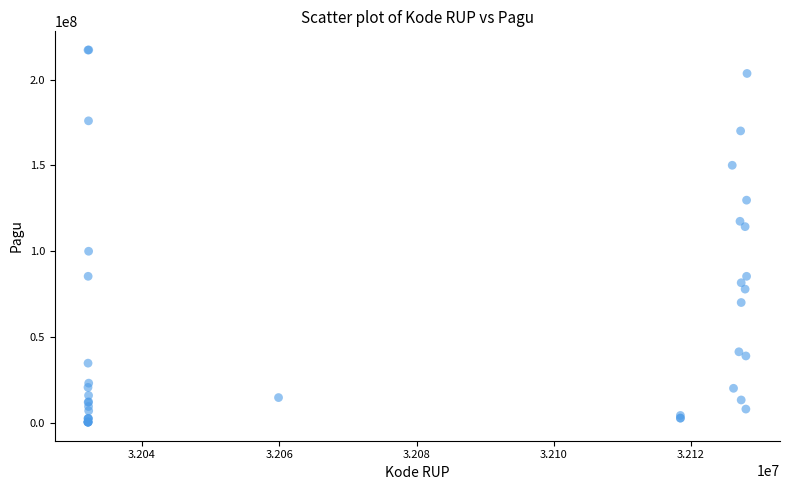

What Y value in the scatter plot is closest to 108830000?

114296000